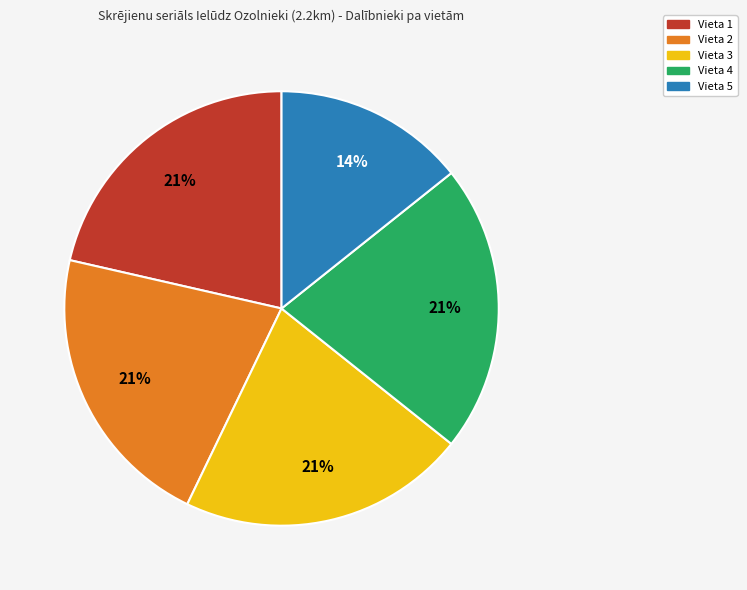

Is it true that Vieta 4 is 8% of the pie?

False